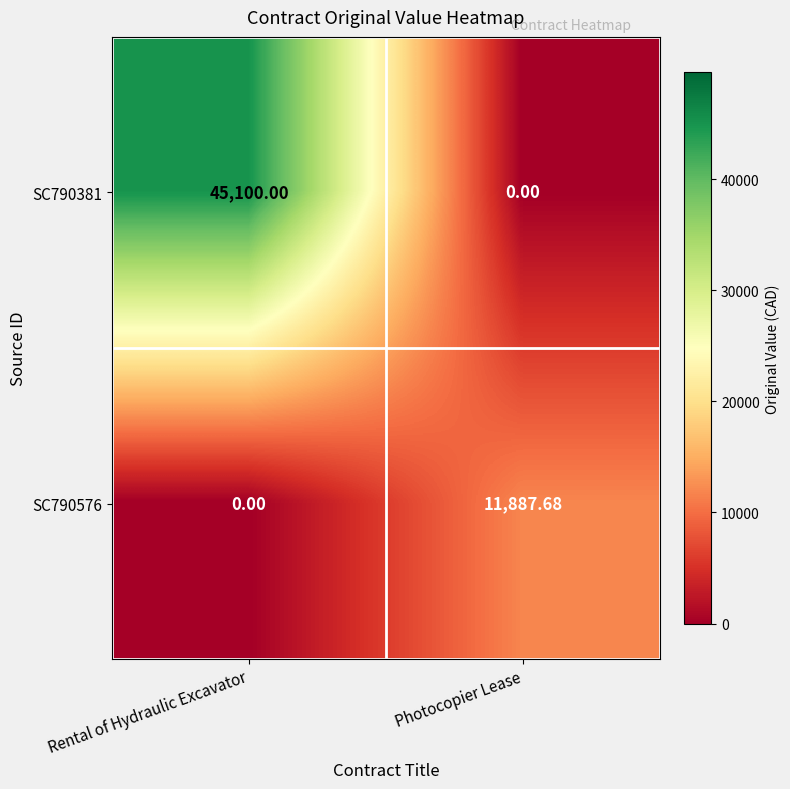

Between Rental of Hydraulic Excavator and Photocopier Lease, which series saw the biggest shift?

SC790381